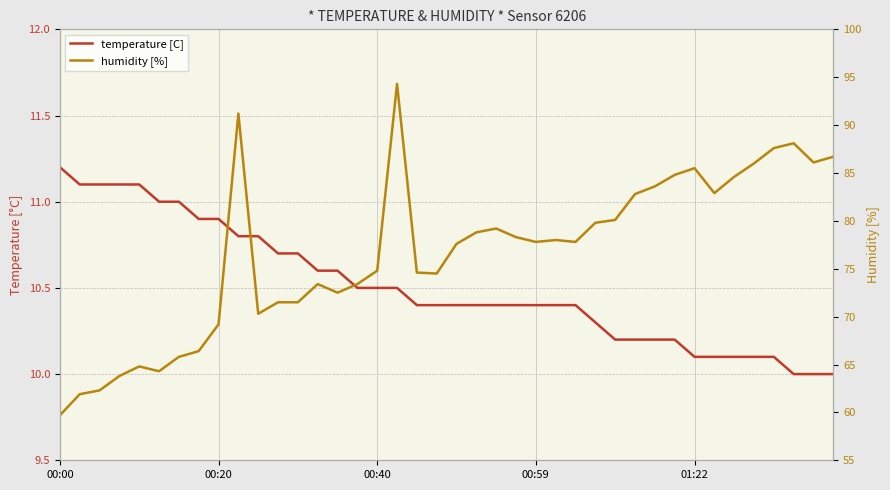

Between 14 and 26, which is larger?

14